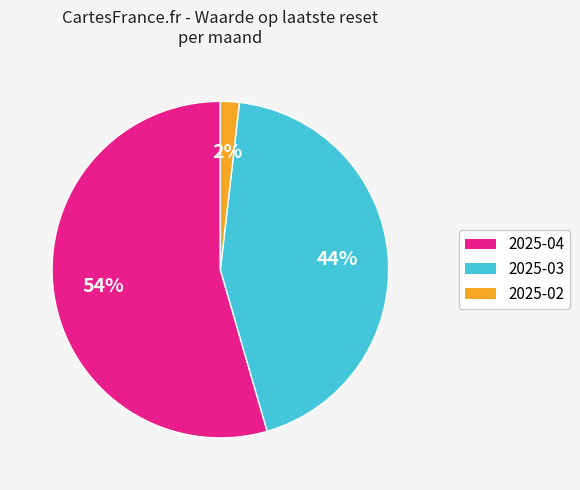

Do 2025-04 and 2025-03 together represent more than half of the pie?

Yes